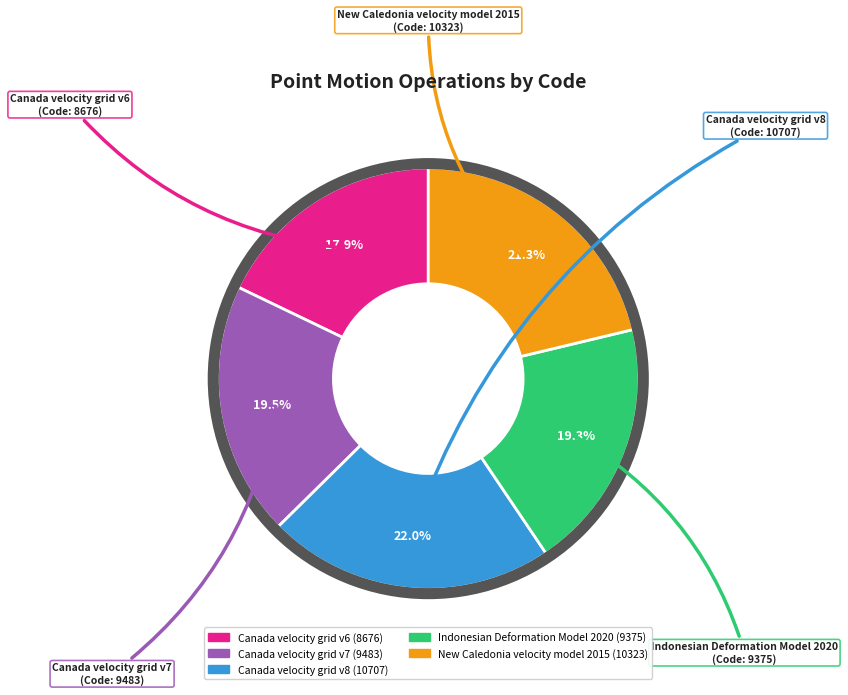

To the nearest percent, what percentage of the pie is Canada velocity grid v8?

22%